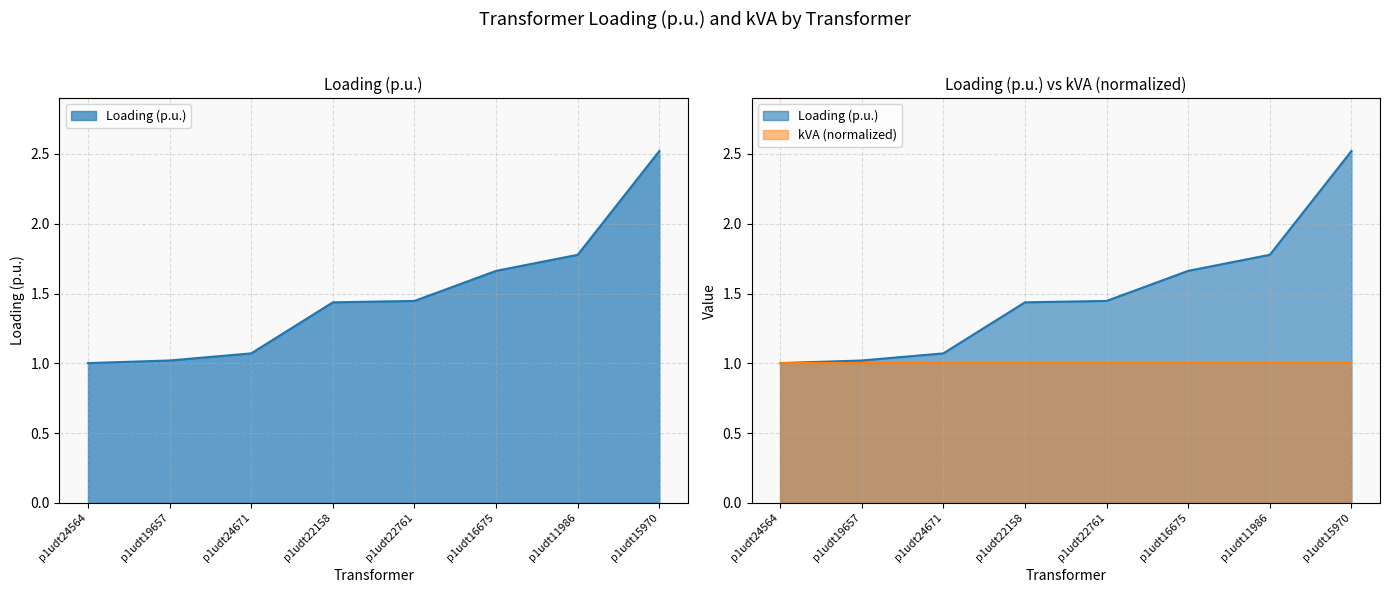

What is the difference between the values at p1udt19657 and p1udt11986?

0.8